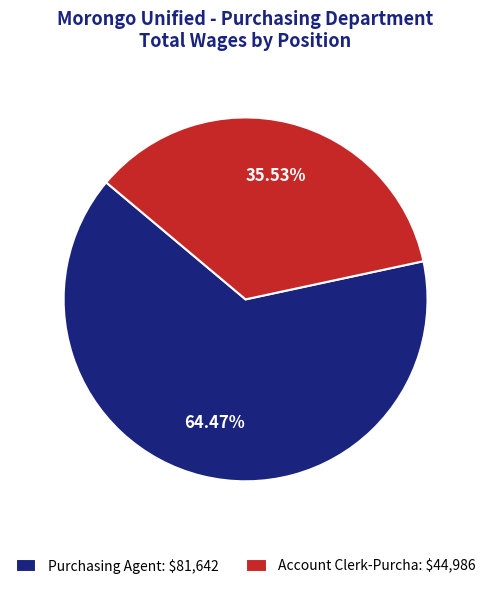

How many segments does this pie chart have?

2